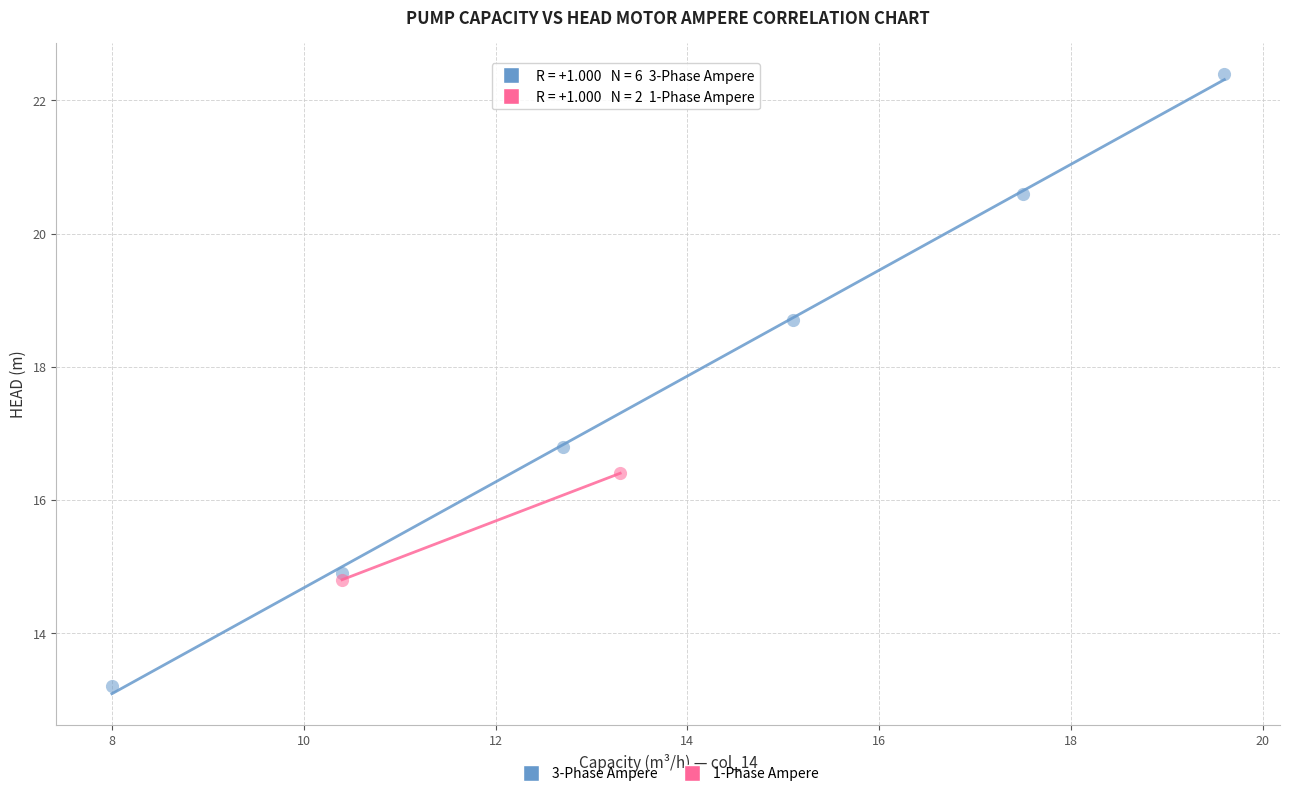

What are all the series names shown in the legend?

3-Phase Ampere, 1-Phase Ampere